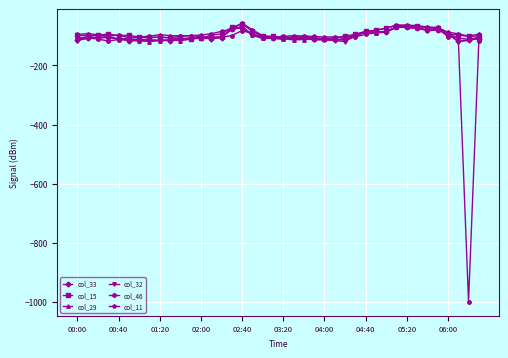

Which series has the widest spread of values?

col_46